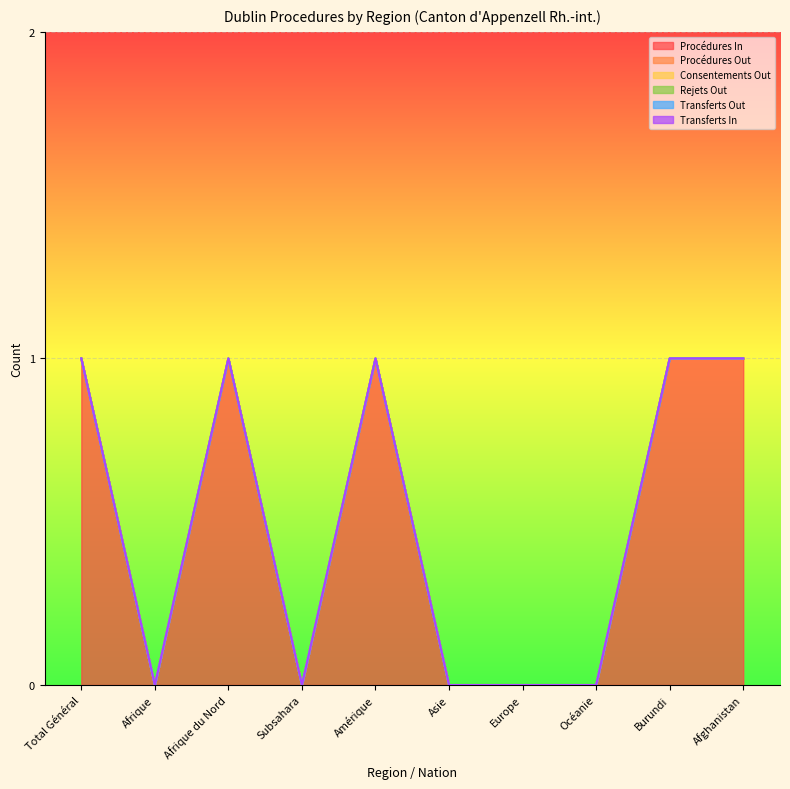

At how many categories does at least one series exceed 0?

5